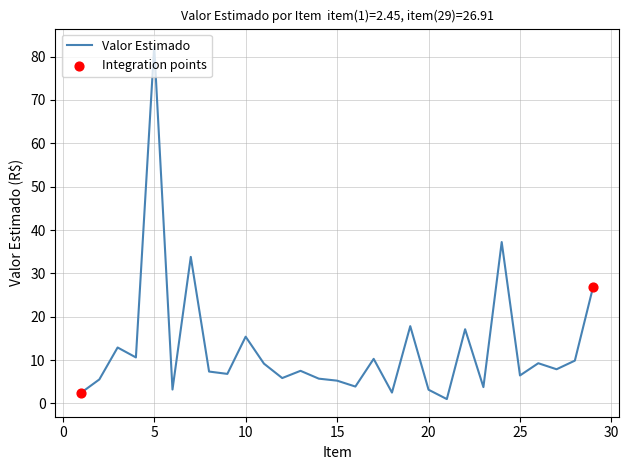

What is the greatest value displayed?

82.4